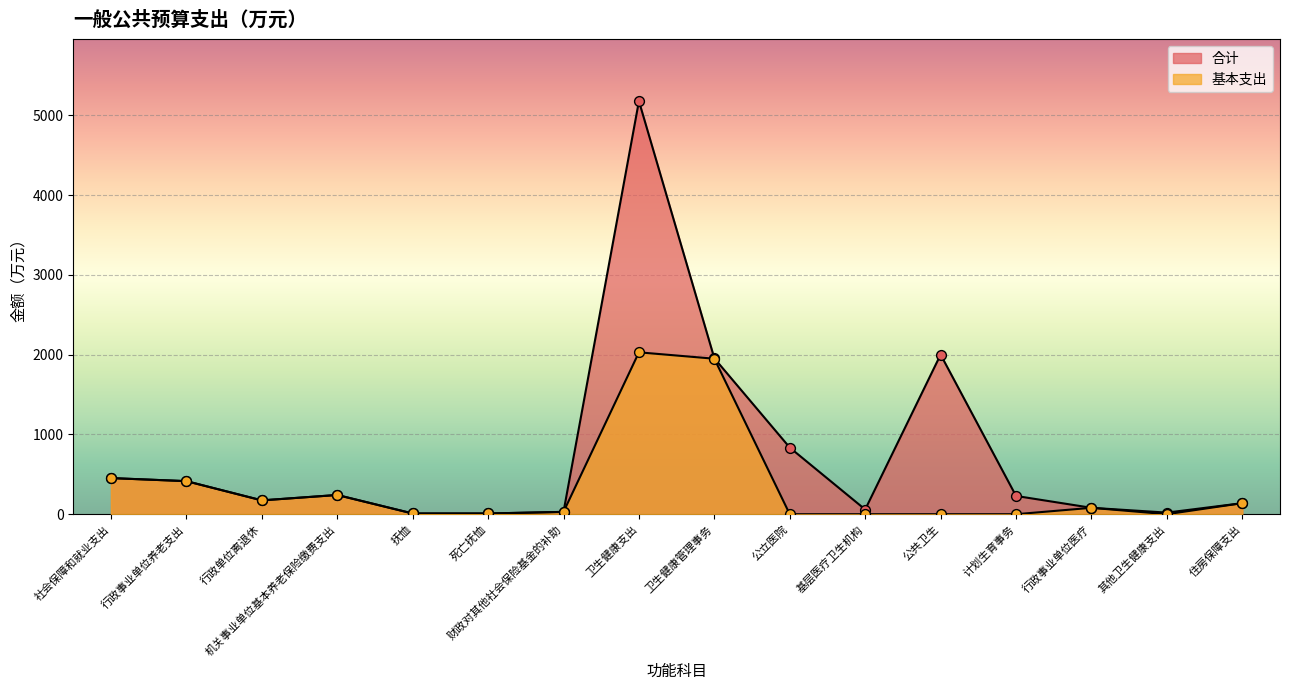

At which category is the sum across all series the highest?

卫生健康支出